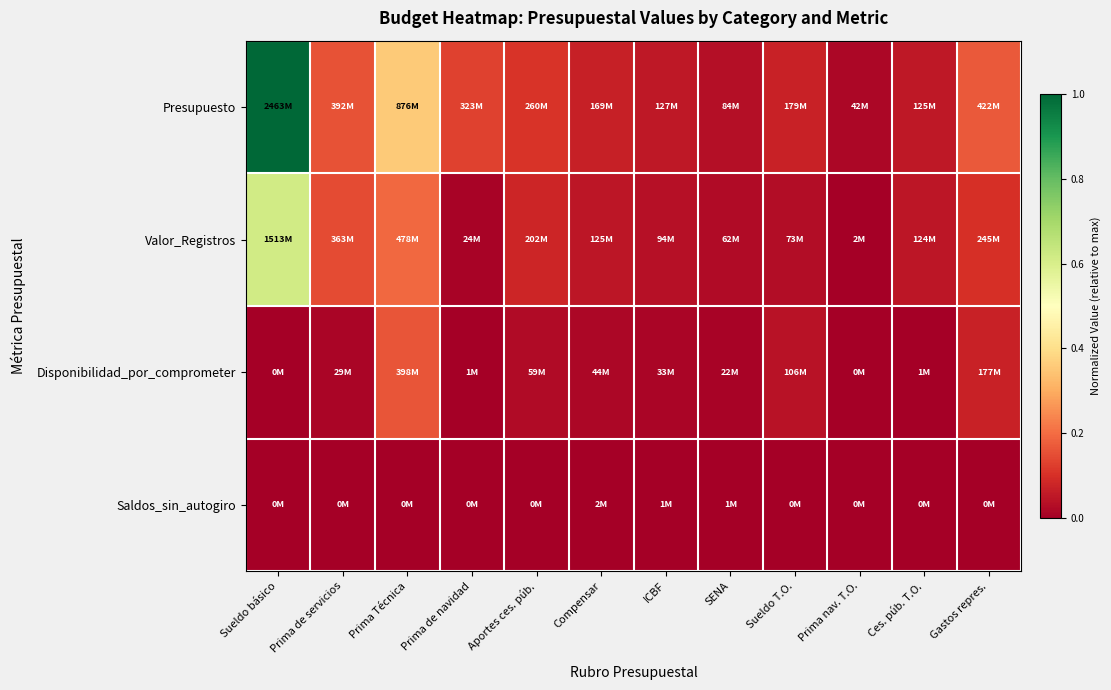

How many categories are shown in the chart?

12